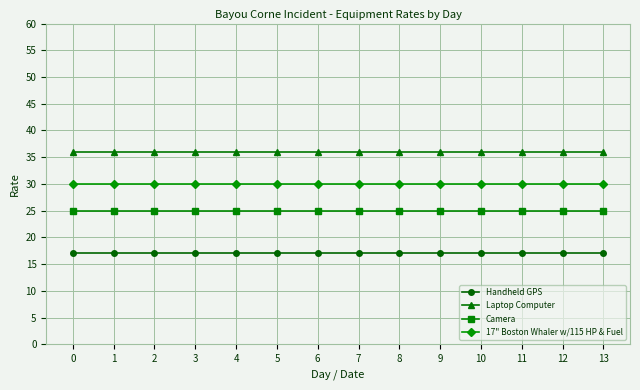

What is the average value of the Handheld GPS series?

17